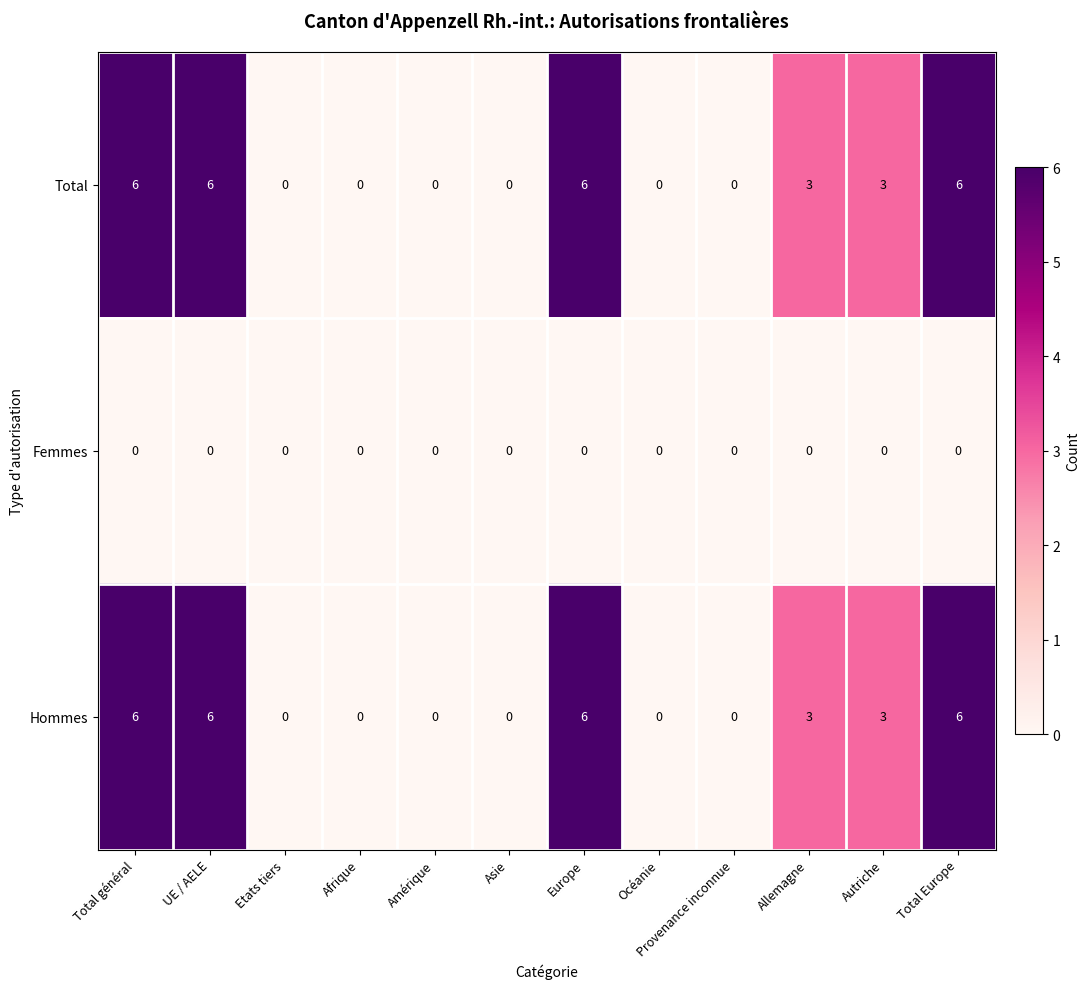

The value of Total at Total Europe is 3. True or false?

False